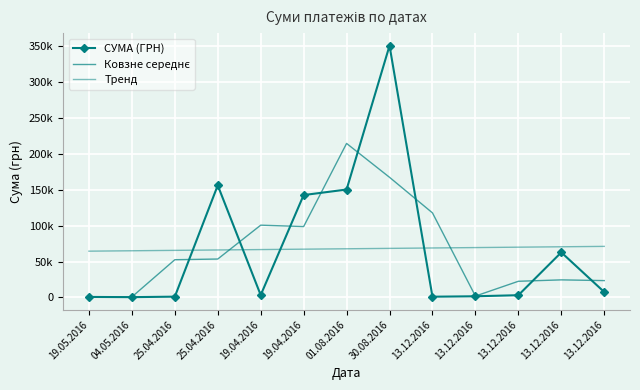

At which category does the chart reach its minimum across all series?

19.05.2016